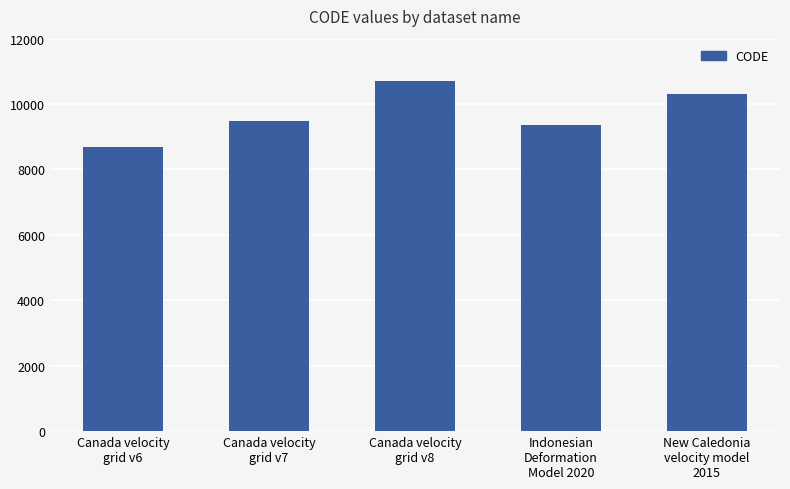

Which has a higher value, Canada velocity
grid v6 or Indonesian
Deformation
Model 2020?

Indonesian
Deformation
Model 2020